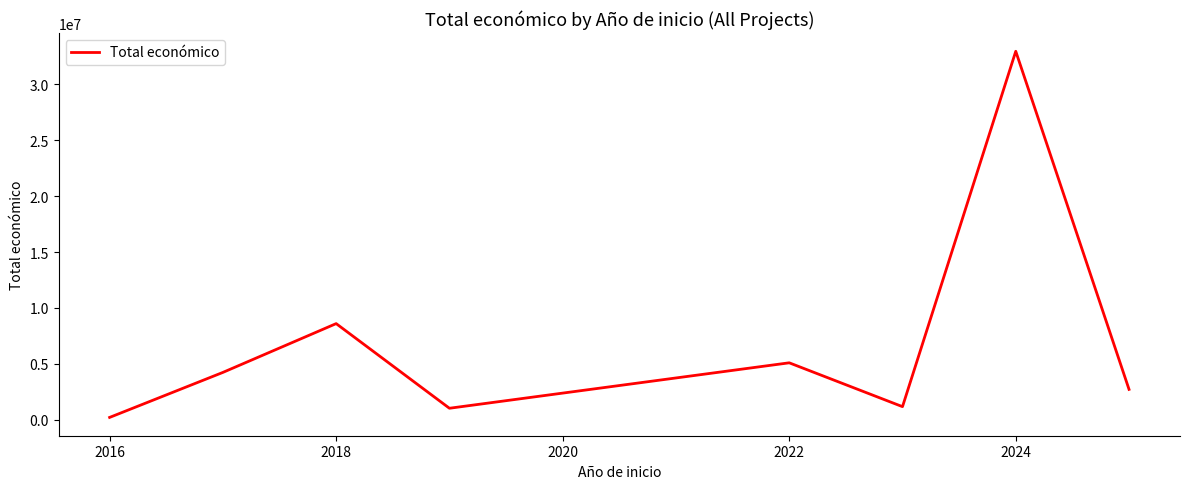

What is the difference between the maximum and minimum values?

32746039